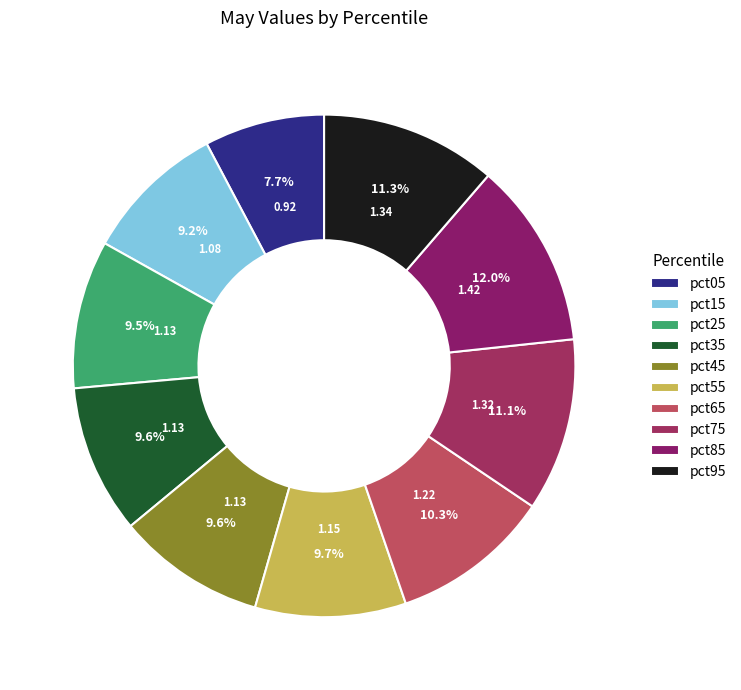

To the nearest percent, what is the difference between the largest and smallest slice percentages?

4%